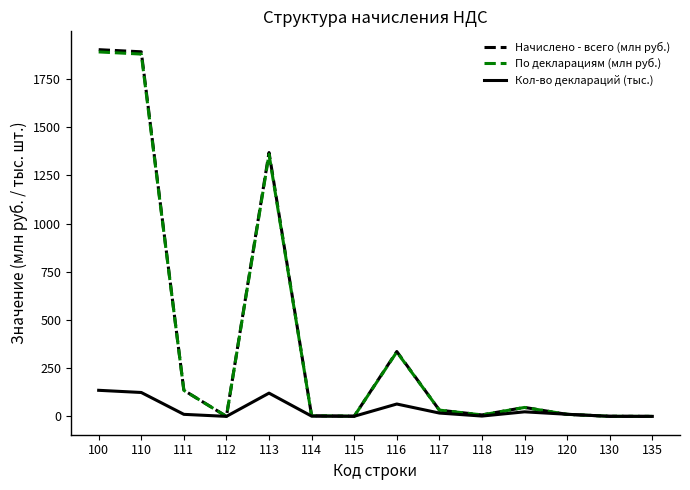

Which series has the widest spread of values?

Начислено - всего (млн руб.)